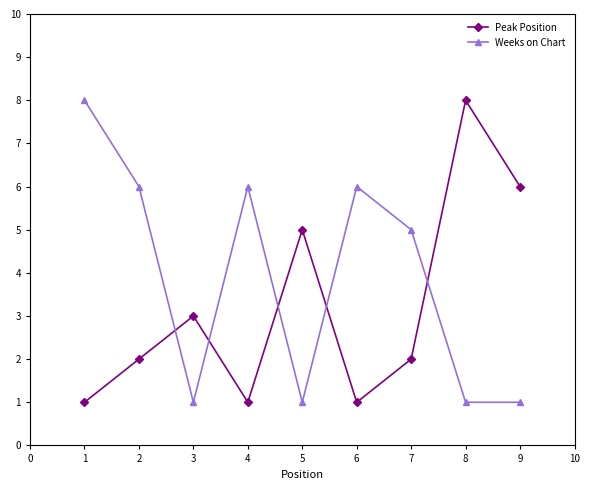

How many Peak Position values are between 1 and 5?

7